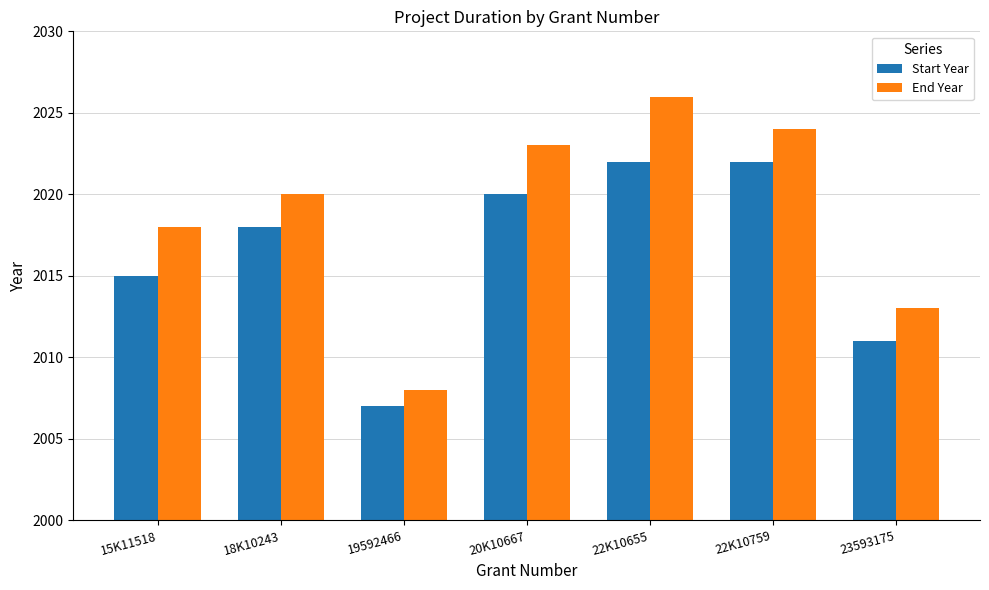

What is the sum of the End Year values at 20K10667 and 15K11518?

4041